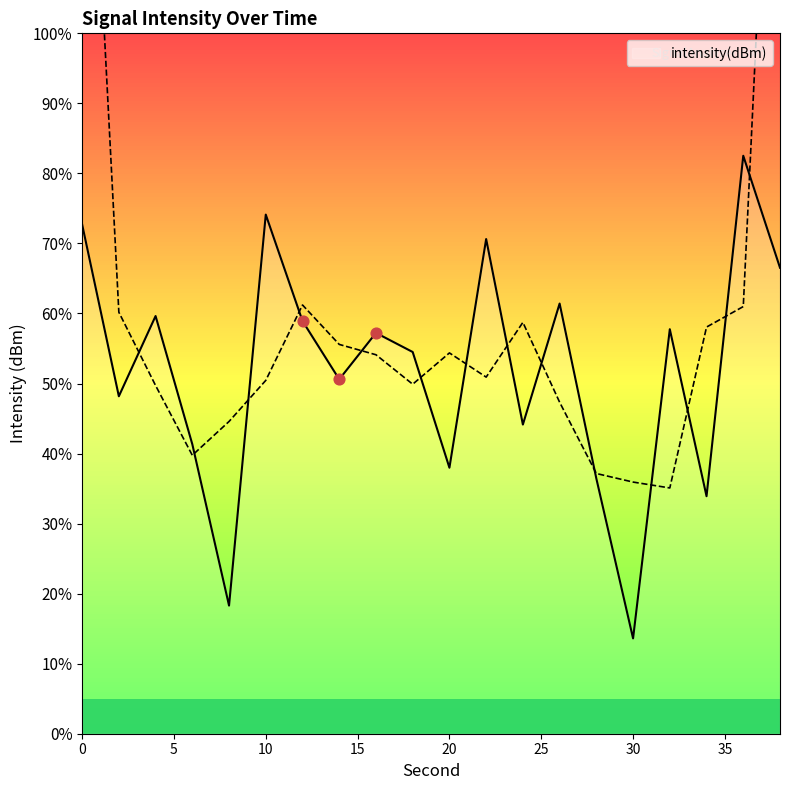

Between 36 and 18, which is larger?

36